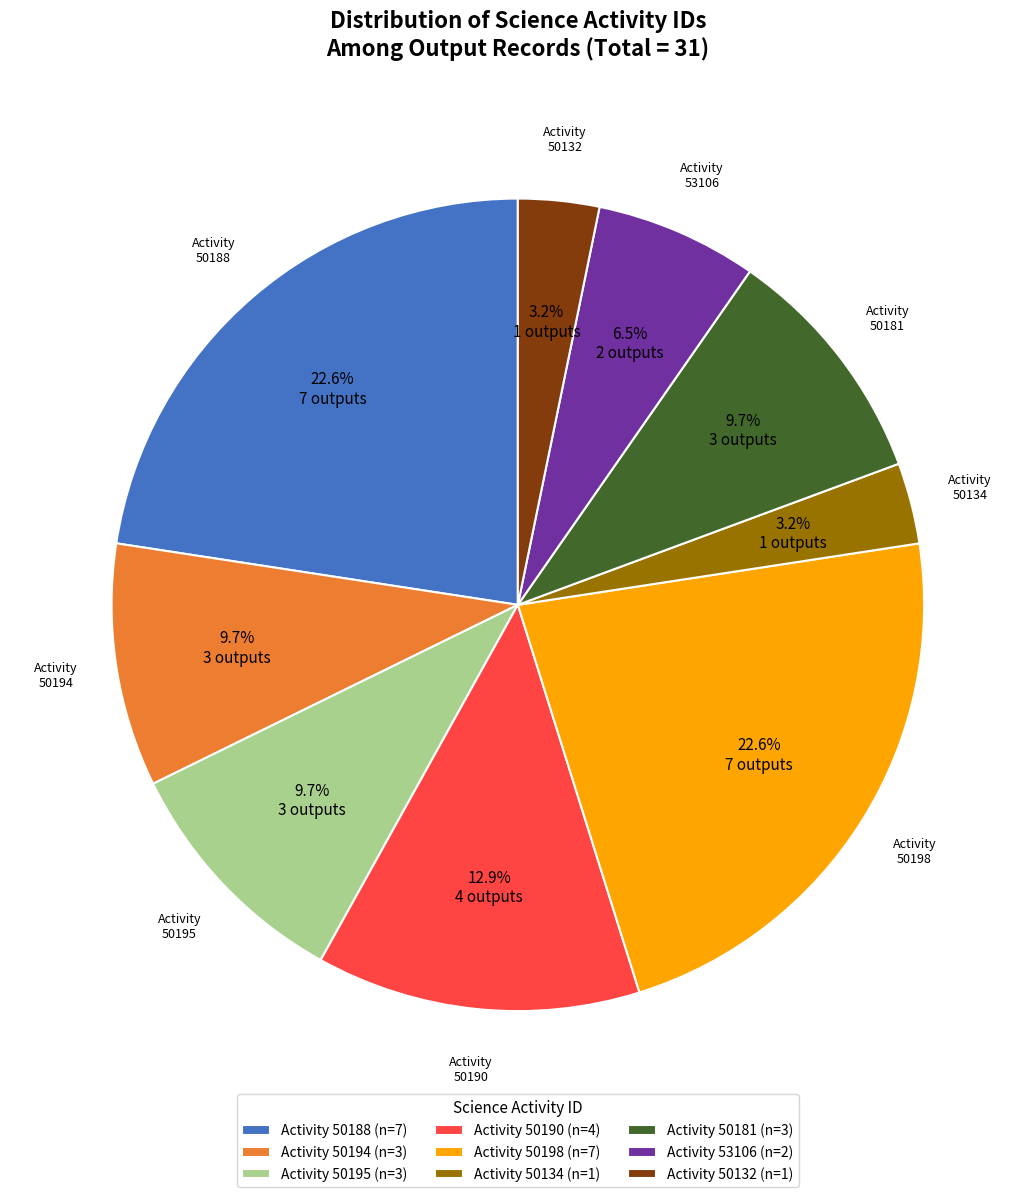

Does Activity 50132 (n=1) account for over 50% of the chart?

No